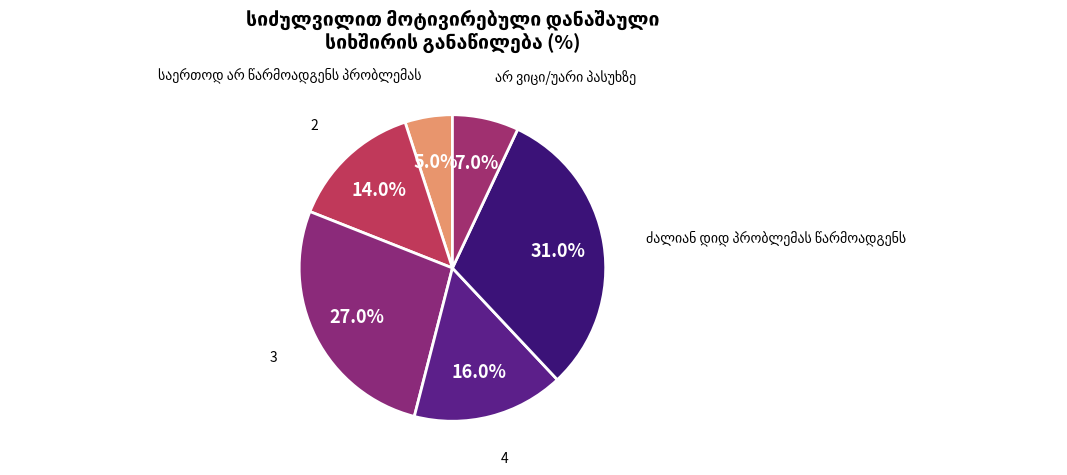

Which category has the biggest portion of the pie?

ძალიან დიდ პრობლემას წარმოადგენს